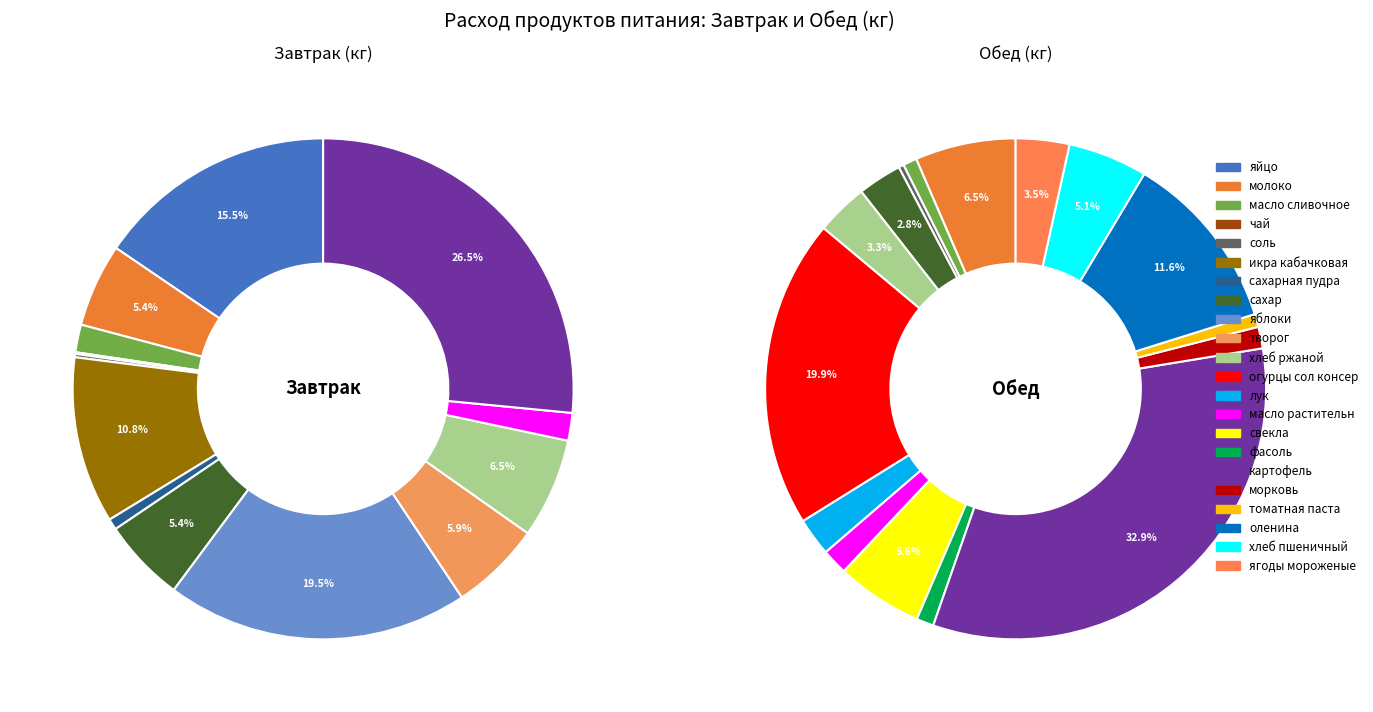

Does 10 account for over 50% of the chart?

No